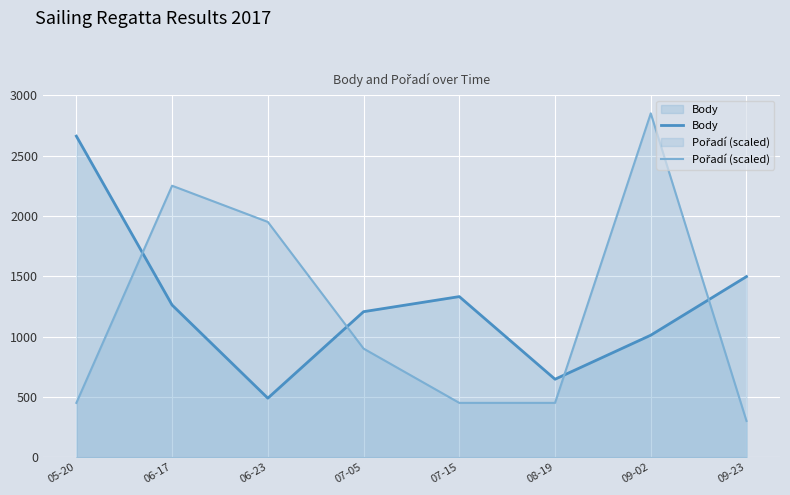

List the labels in order of Pořadí (scaled) value, largest first.

09-02, 06-17, 06-23, 07-05, 05-20, 07-15, 08-19, 09-23